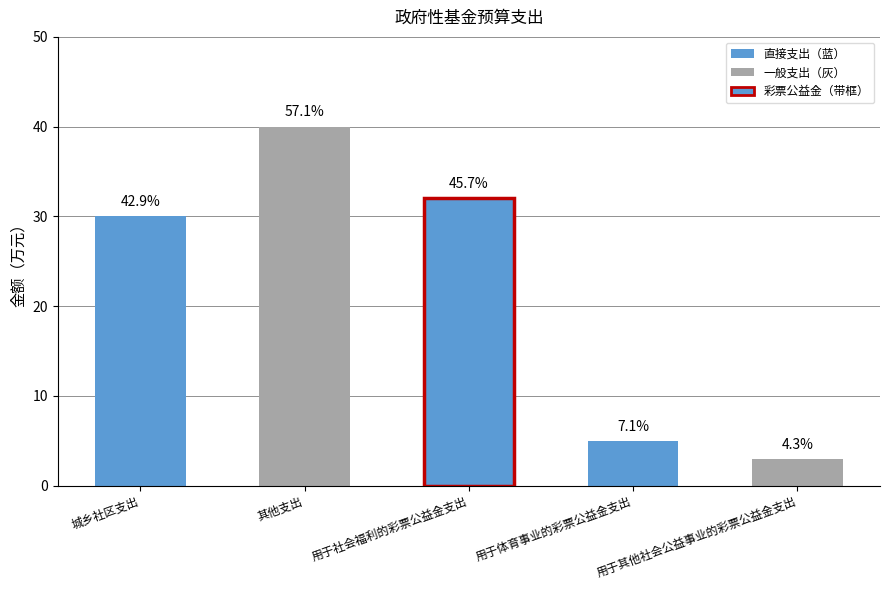

What is the change in value from 城乡社区支出 to 其他支出?

+10